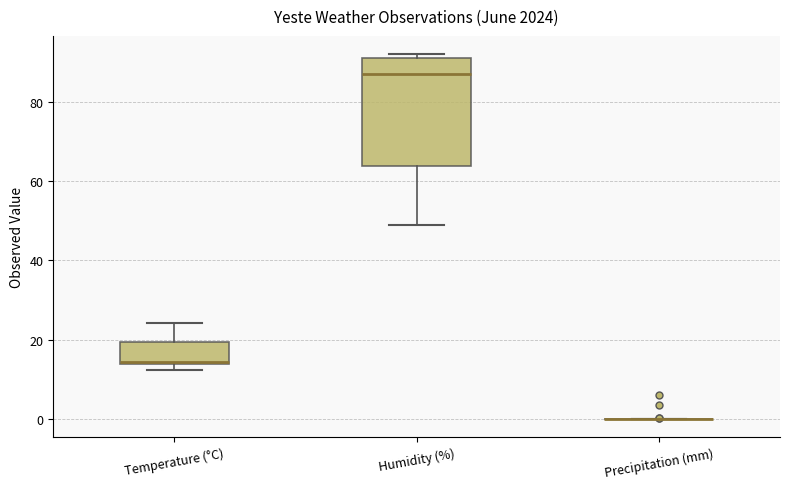

Comparing the boxes themselves (not the whiskers), which one is the tallest?

Humidity (%)